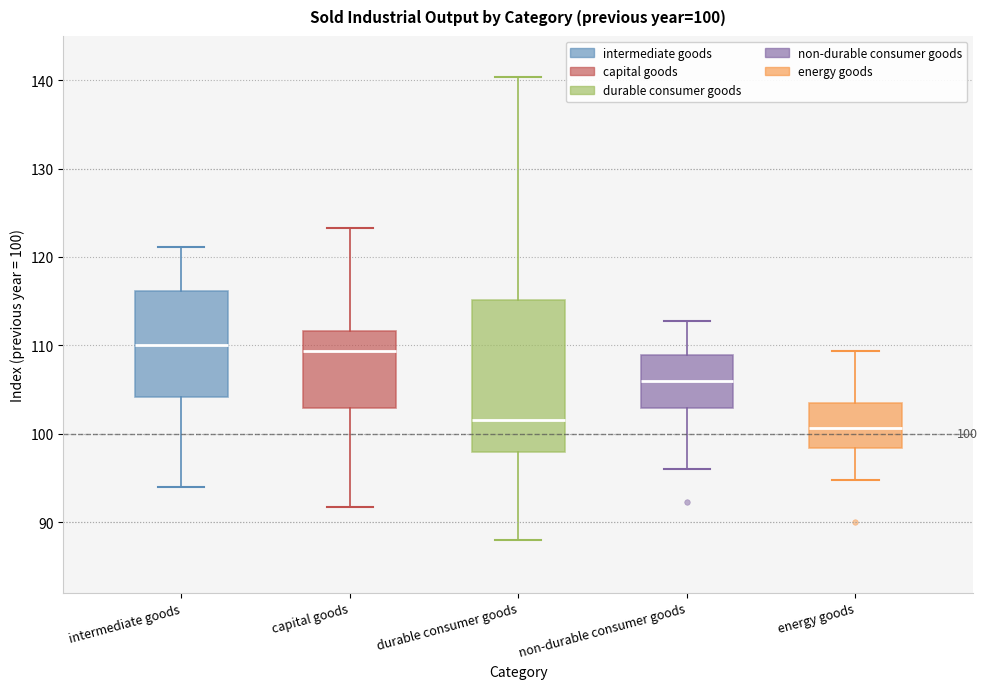

Which box has the lowest median line?

energy goods